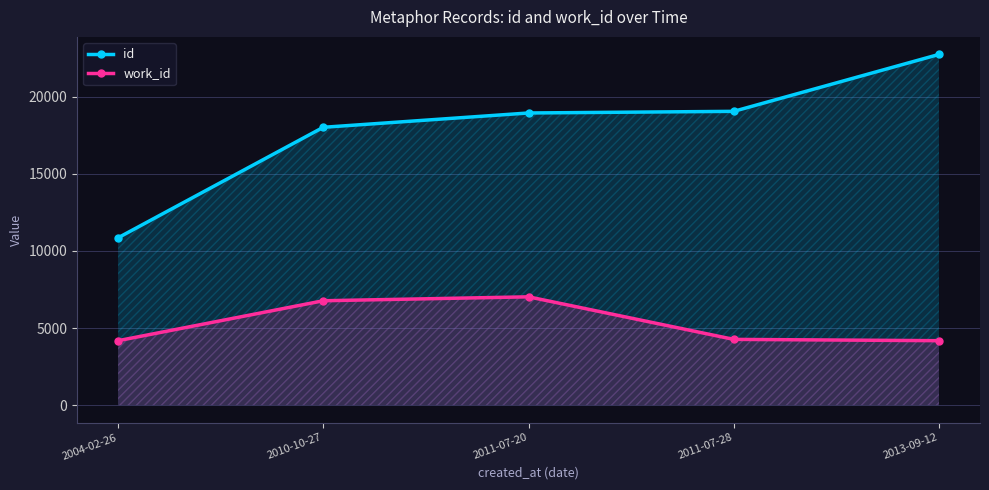

Rank the categories by id value from lowest to highest.

2004-02-26, 2010-10-27, 2011-07-20, 2011-07-28, 2013-09-12